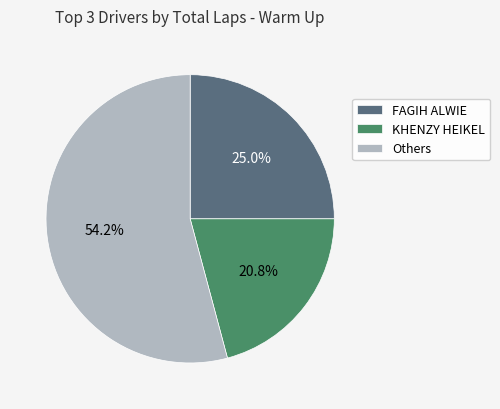

What is the ratio of the value at FAGIH ALWIE to the value at KHENZY HEIKEL?

1.2